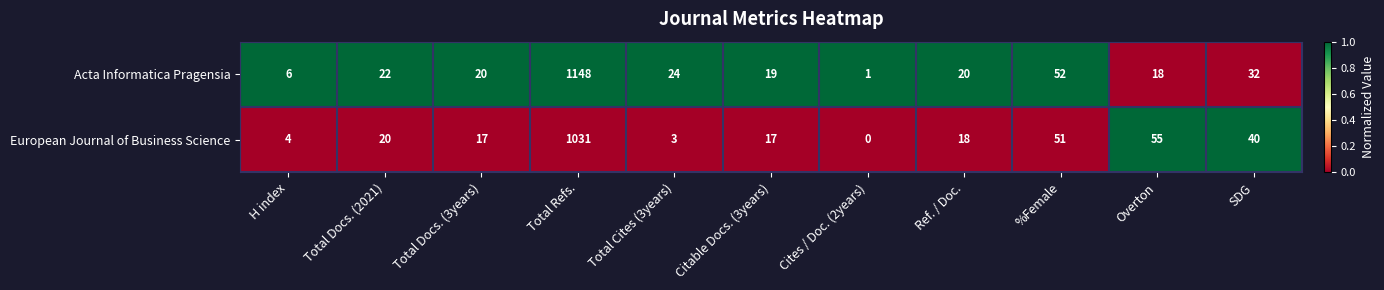

At which category does the chart reach its minimum across all series?

Cites / Doc. (2years)